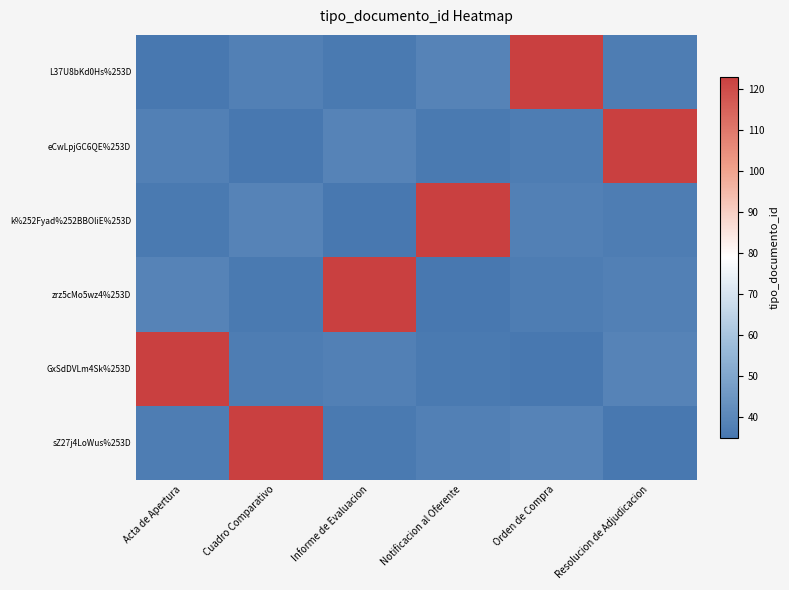

Reading left to right, extract all data points from this chart.

L37U8bKd0Hs%253D: Acta de Apertura=35	Cuadro Comparativo=38	Informe de Evaluacion=36	Notificacion al Oferente=39	Orden de Compra=123	Resolucion de Adjudicacion=37
eCwLpjGC6QE%253D: Acta de Apertura=38	Cuadro Comparativo=35	Informe de Evaluacion=39	Notificacion al Oferente=36	Orden de Compra=37	Resolucion de Adjudicacion=123
k%252Fyad%252BBOliE%253D: Acta de Apertura=36	Cuadro Comparativo=39	Informe de Evaluacion=35	Notificacion al Oferente=123	Orden de Compra=38	Resolucion de Adjudicacion=37
zrz5cMo5wz4%253D: Acta de Apertura=39	Cuadro Comparativo=36	Informe de Evaluacion=123	Notificacion al Oferente=35	Orden de Compra=37	Resolucion de Adjudicacion=38
GxSdDVLm4Sk%253D: Acta de Apertura=123	Cuadro Comparativo=37	Informe de Evaluacion=38	Notificacion al Oferente=36	Orden de Compra=35	Resolucion de Adjudicacion=39
sZ27j4LoWus%253D: Acta de Apertura=37	Cuadro Comparativo=123	Informe de Evaluacion=36	Notificacion al Oferente=38	Orden de Compra=39	Resolucion de Adjudicacion=35